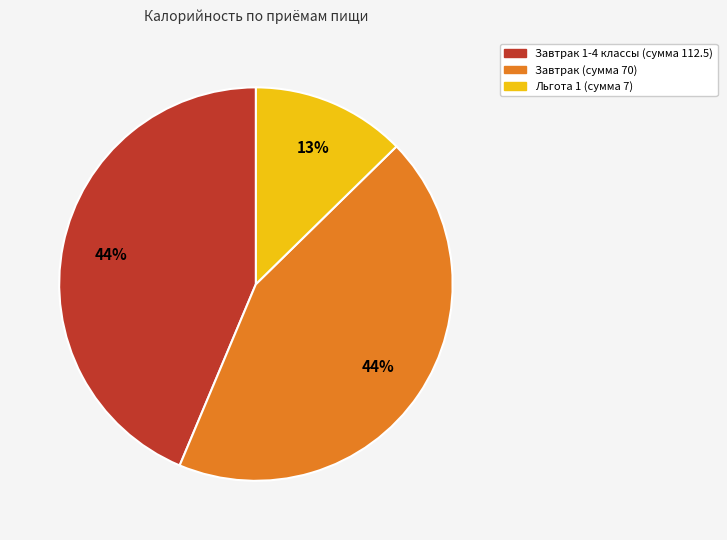

Is there any slice that represents more than half of the pie?

No